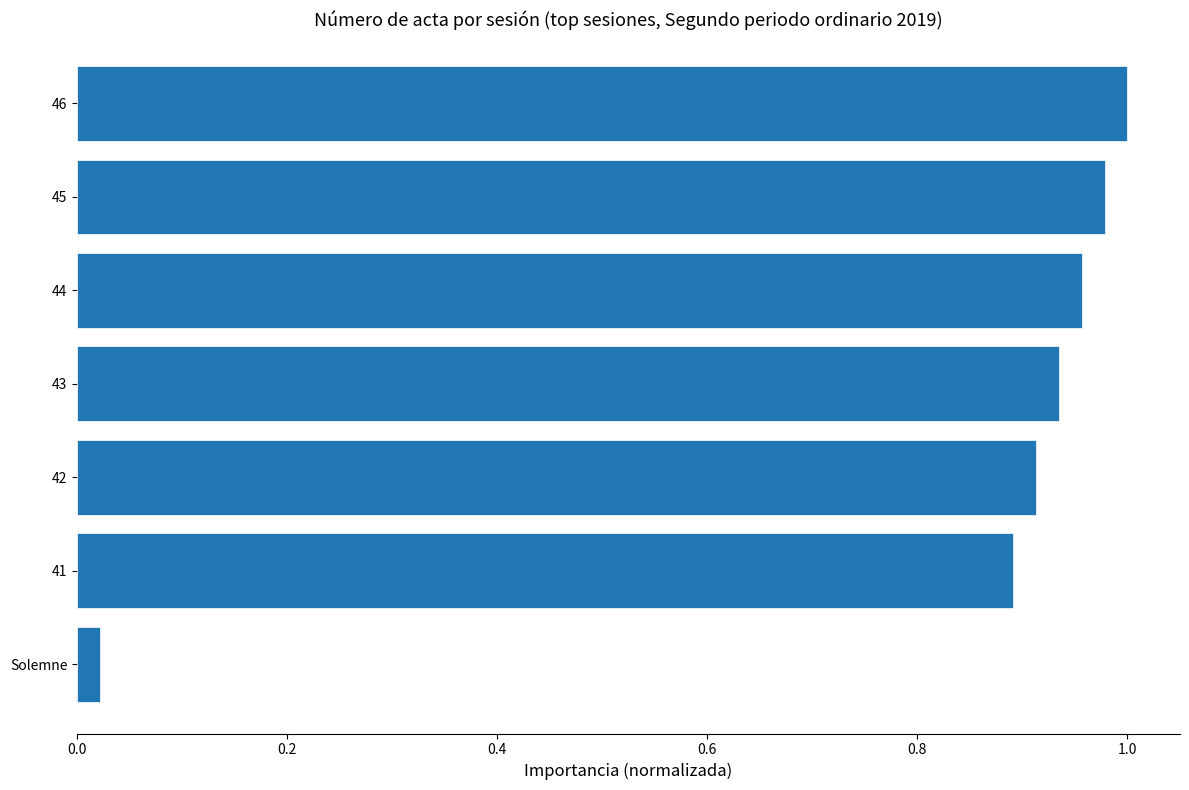

Which category has the highest value across all series?

46